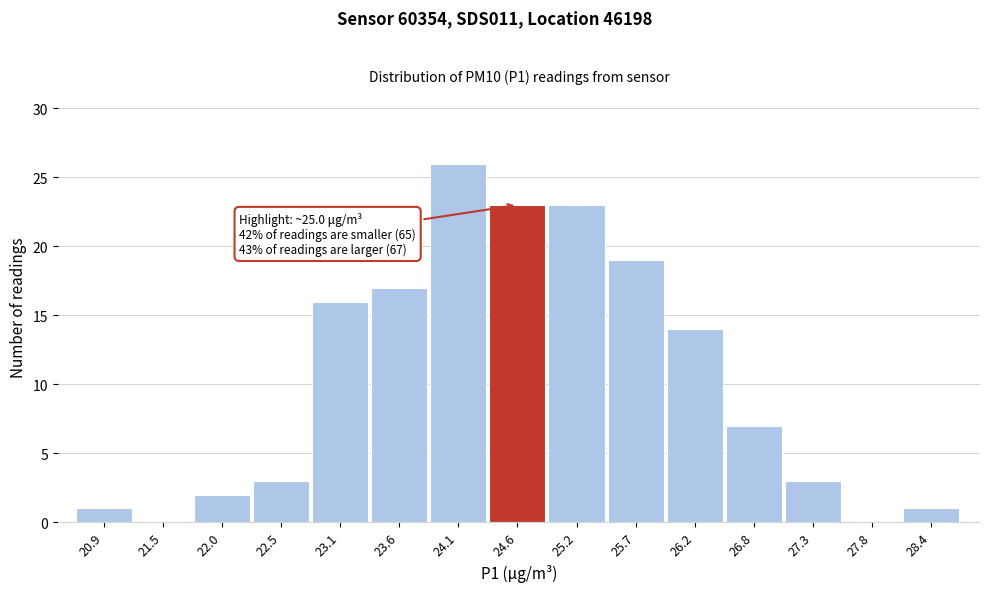

Reading right to left, list all the values displayed in this chart.

28.4=1	27.8=0	27.3=3	26.8=7	26.2=14	25.7=19	25.2=23	24.6=23	24.1=26	23.6=17	23.1=16	22.5=3	22.0=2	21.5=0	20.9=1